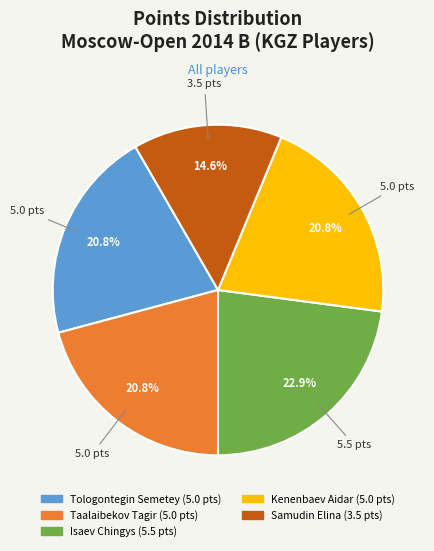

Which has a higher value, Tologontegin Semetey or Isaev Chingys?

Isaev Chingys